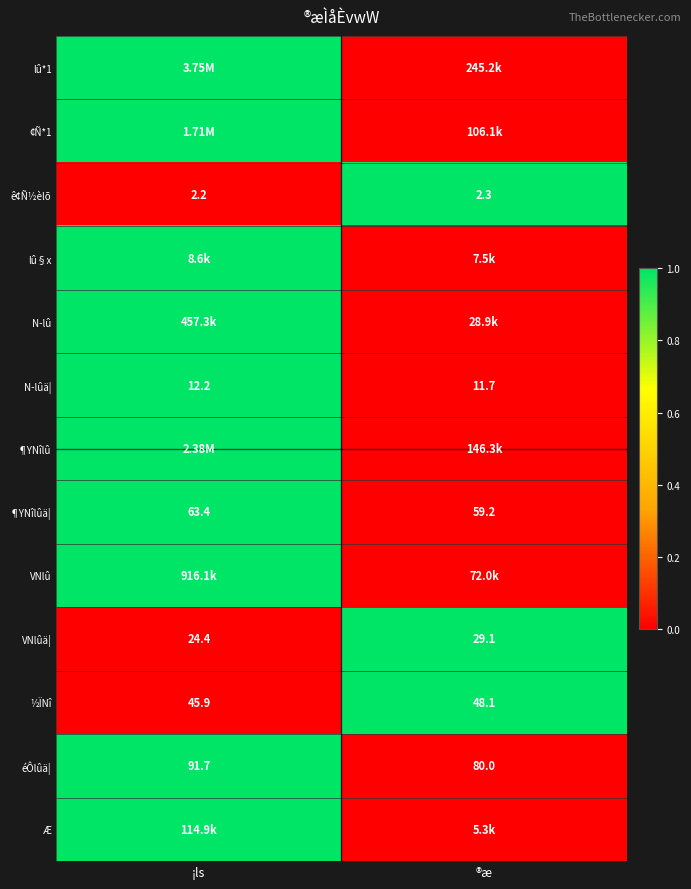

Is it true that ½ÏNî equals 0 at ¡ls?

False